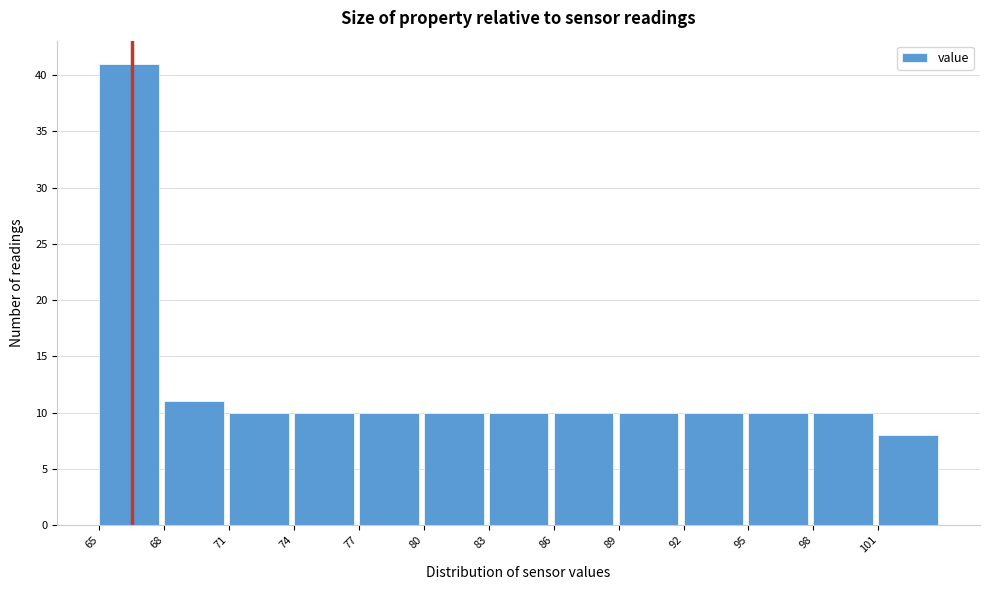

Reading left to right, transcribe this chart: for each bar, give the range it covers on the x-axis and its height. Neither the bar edges nor the heights are printed on the chart, so give them approximately, as read against the axes.

64.6 to 67.6: 41
67.6 to 70.6: 11
70.6 to 73.6: 10
73.6 to 76.6: 10
76.6 to 79.6: 10
79.6 to 82.6: 10
82.6 to 85.6: 10
85.6 to 88.6: 10
88.6 to 91.6: 10
91.6 to 94.6: 10
94.6 to 97.6: 10
97.6 to 100.6: 10
100.6 to 103.6: 8